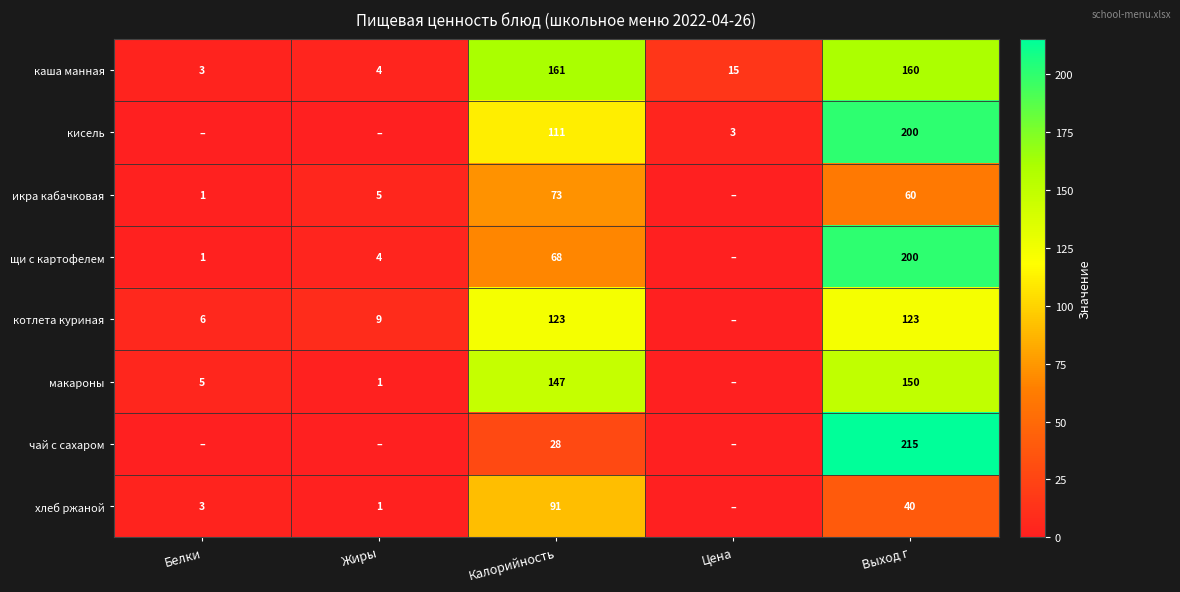

True or false: икра кабачковая has a value of 9 at Жиры.

False